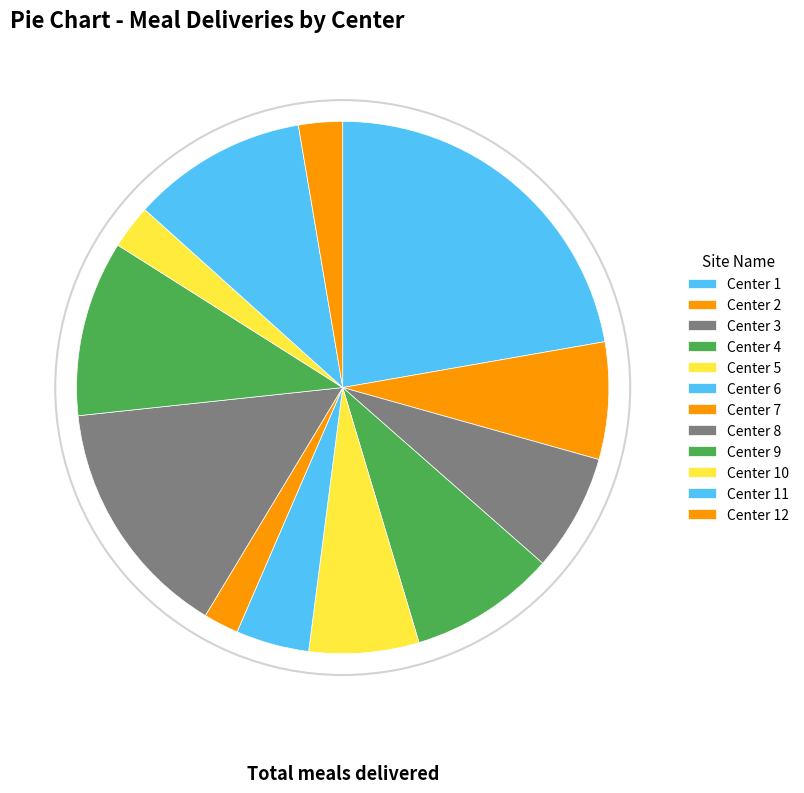

Do Center 11 and Center 9 together represent more than half of the pie?

No